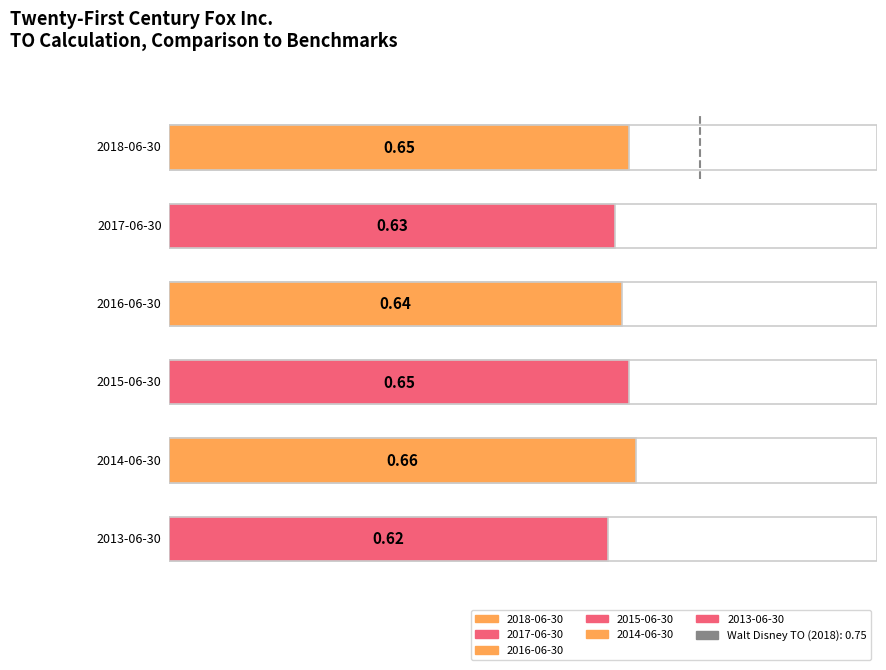

Are the bars grouped side by side (vs. stacked)?

No